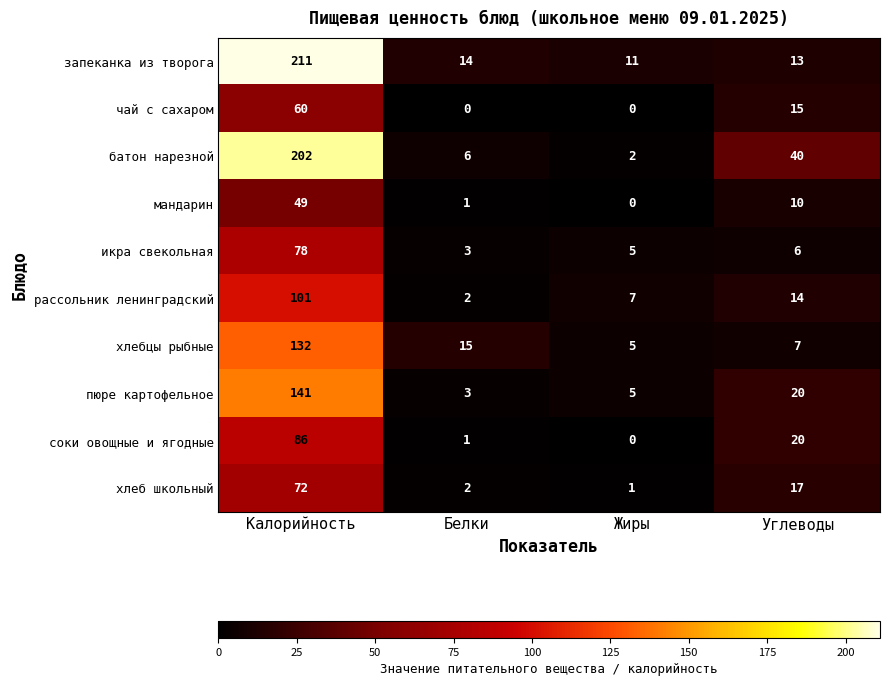

Read the чай с сахаром value at Калорийность.

60